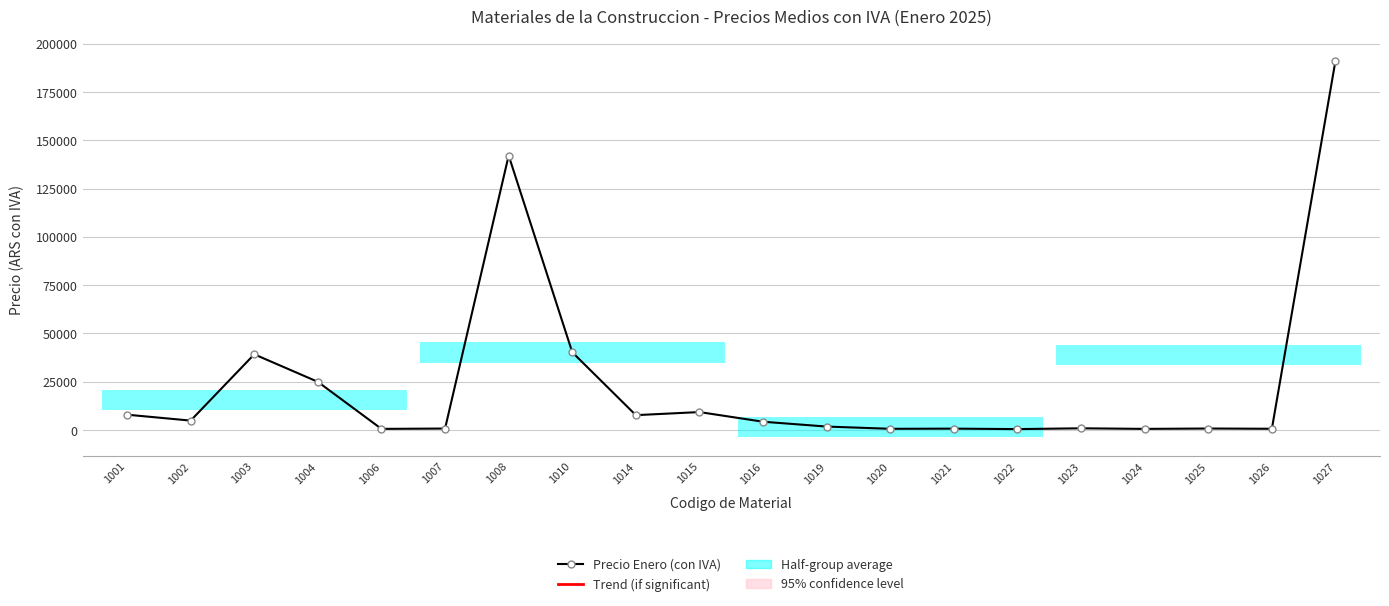

Reading left to right, transcribe all the data shown in this chart.

1001=7929.6	1002=4864.0	1003=39199.2	1004=24942.6	1006=574.8	1007=749.5	1008=142159.0	1010=40266.7	1014=7689.7	1015=9283.5	1016=4281.6	1019=1777.6	1020=617.1	1021=702.2	1022=465.2	1023=874.3	1024=577.1	1025=764.7	1026=631.1	1027=191259.2